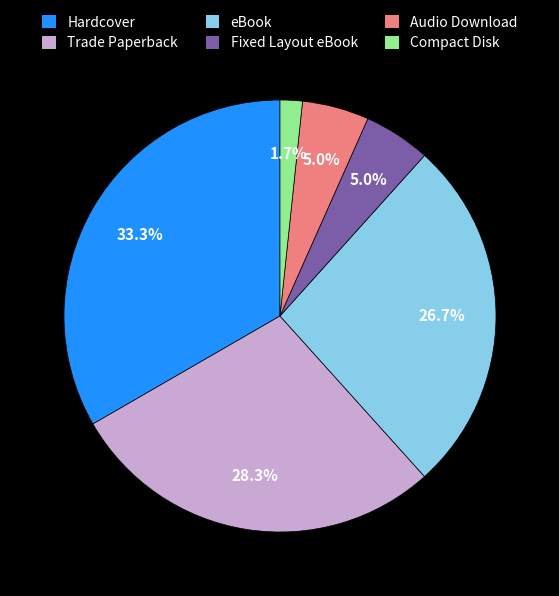

What is the smallest slice in the pie chart?

Compact Disk